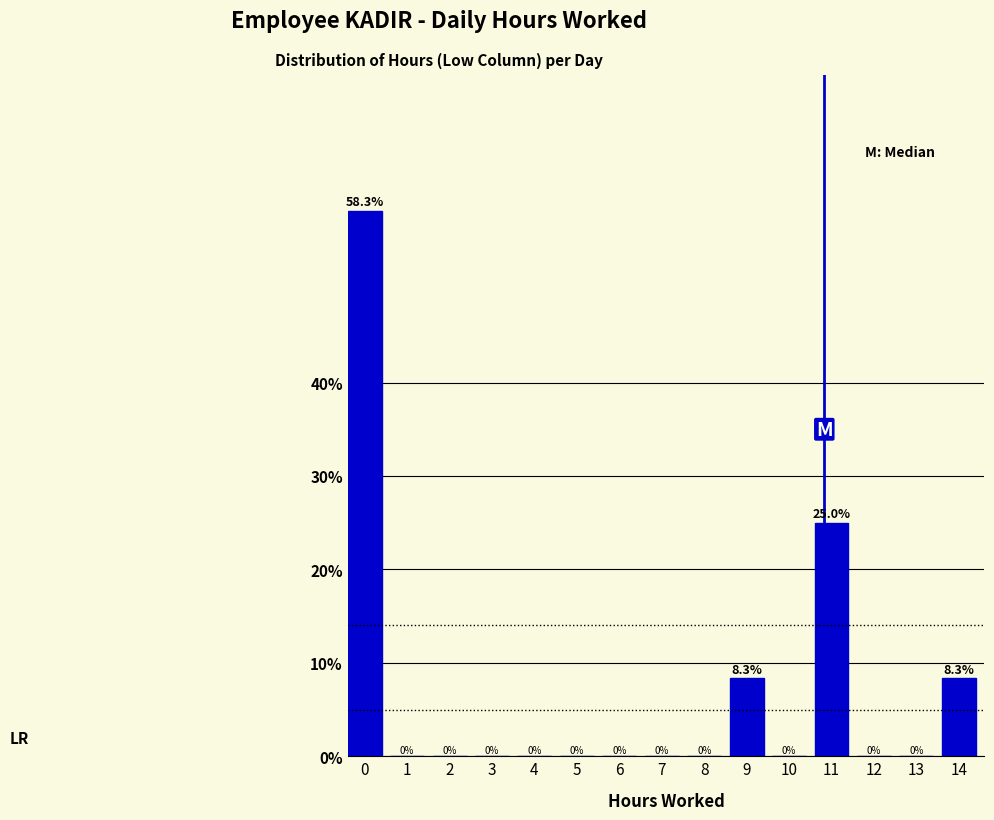

Reading right to left, extract all data points from this chart.

14=8.3	13=0.0	12=0.0	11=25.0	10=0.0	9=8.3	8=0.0	7=0.0	6=0.0	5=0.0	4=0.0	3=0.0	2=0.0	1=0.0	0=58.3